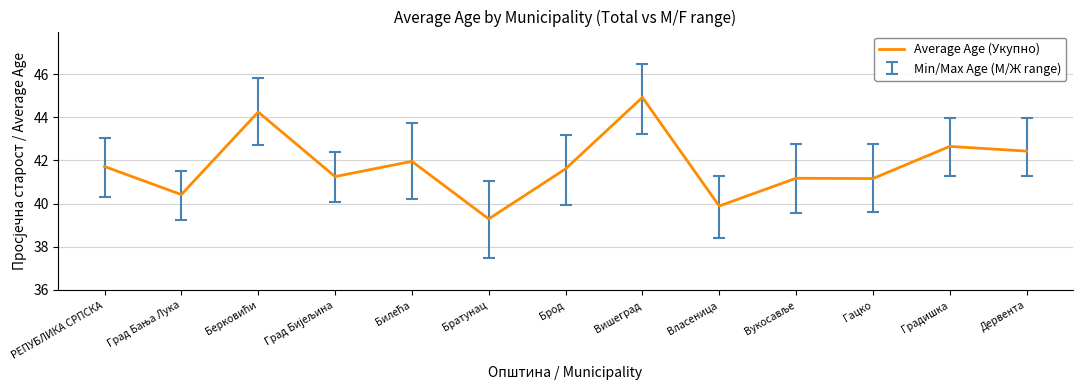

True or false: the data has more than 1 interior local peaks.

True